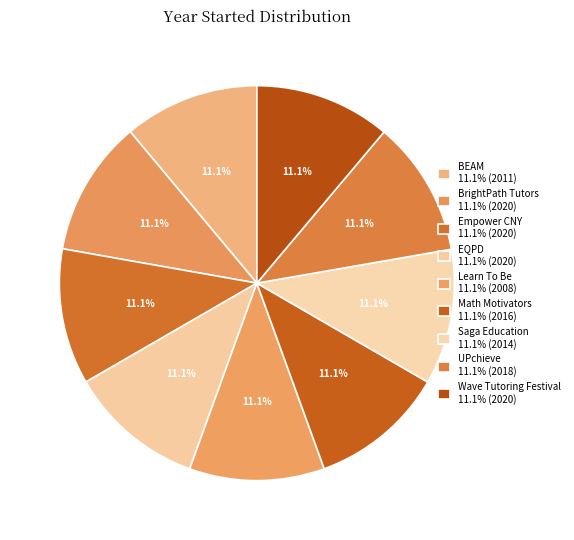

Is the sum of BrightPath Tutors and BEAM greater than half?

No